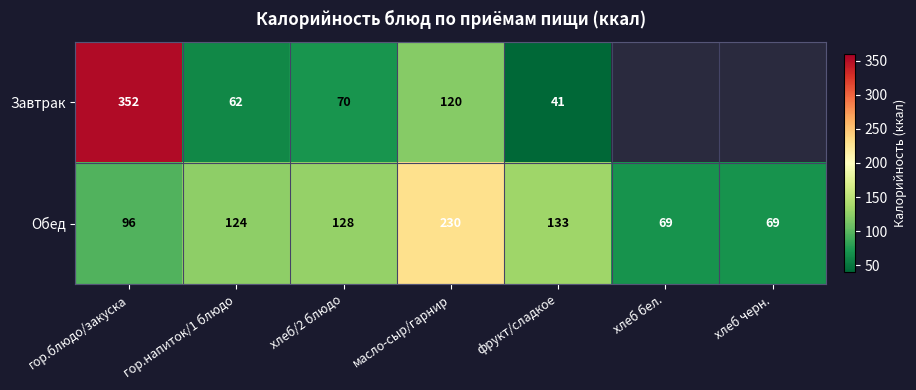

Where is Обед nearest to the value 149?

фрукт/сладкое